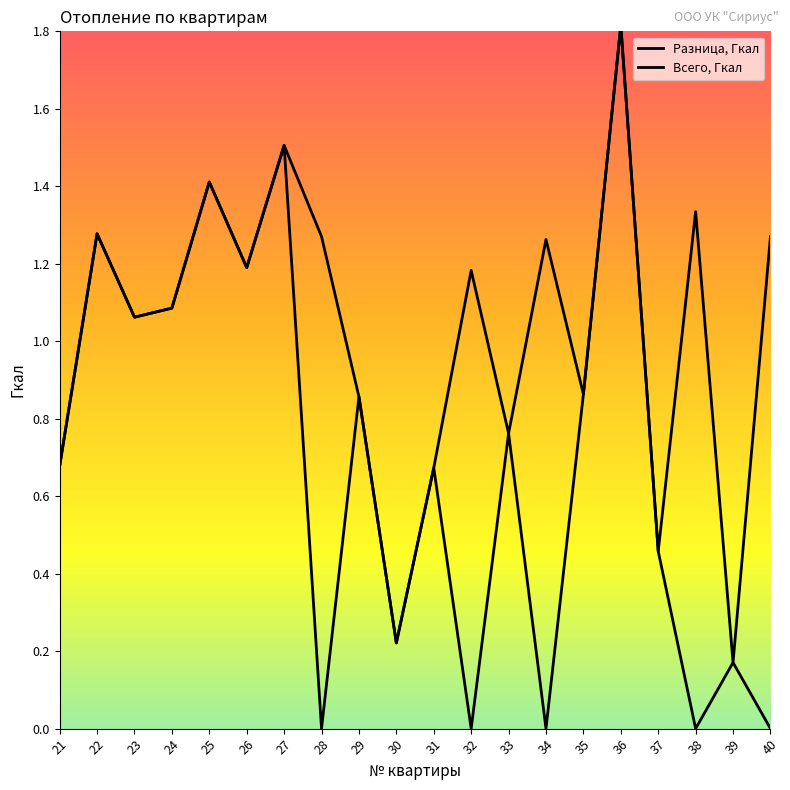

Which series changed the most between 24 and 40?

Разница, Гкал